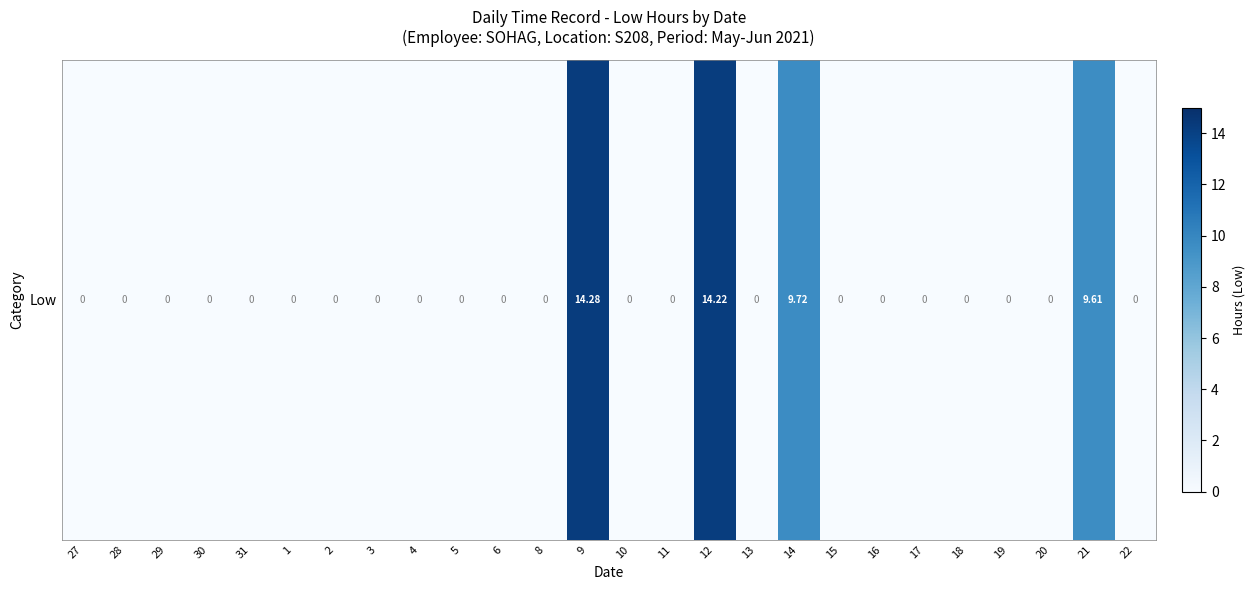

Is it true that the value at 2 is 4.3?

False